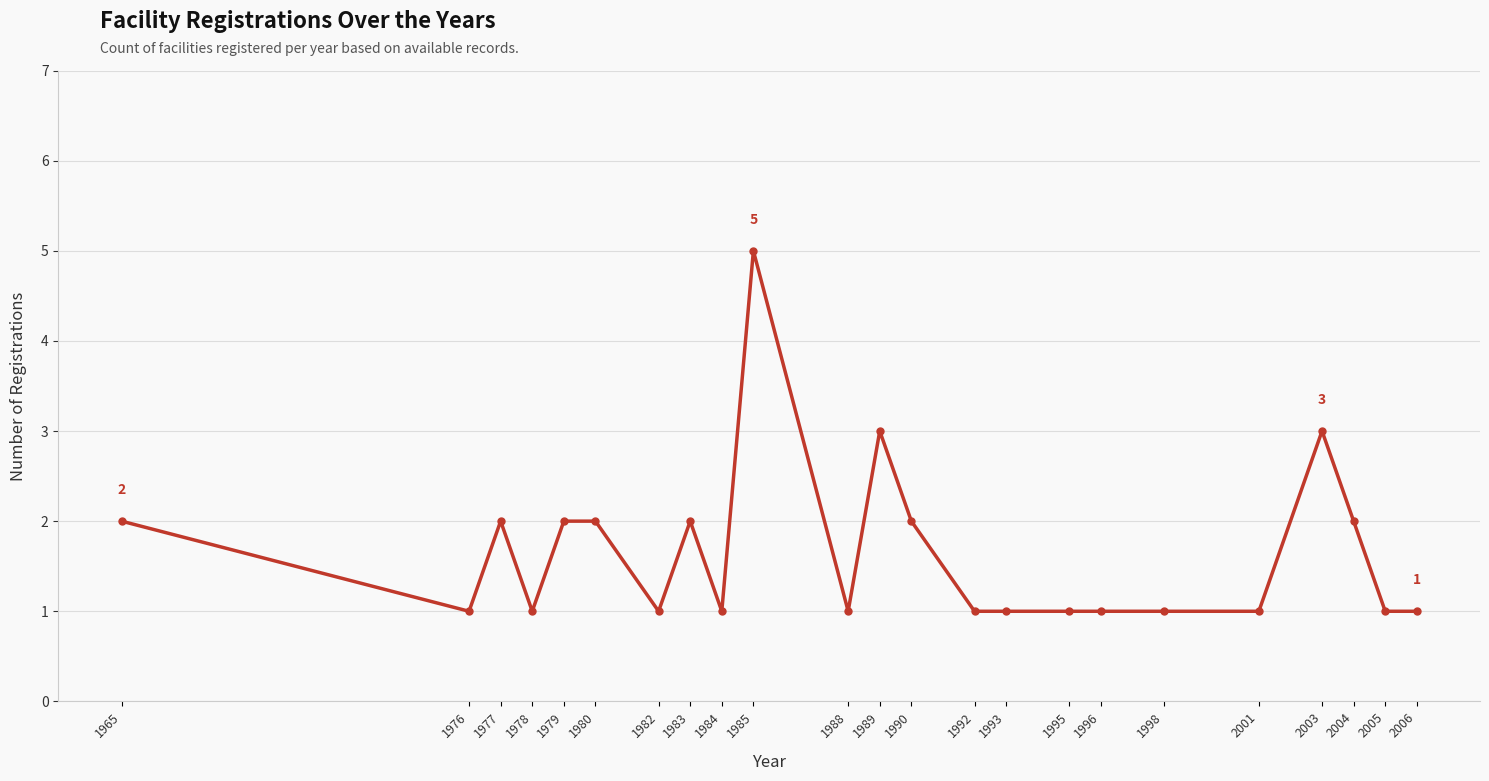

What is the value of the 9th point from the left?

1